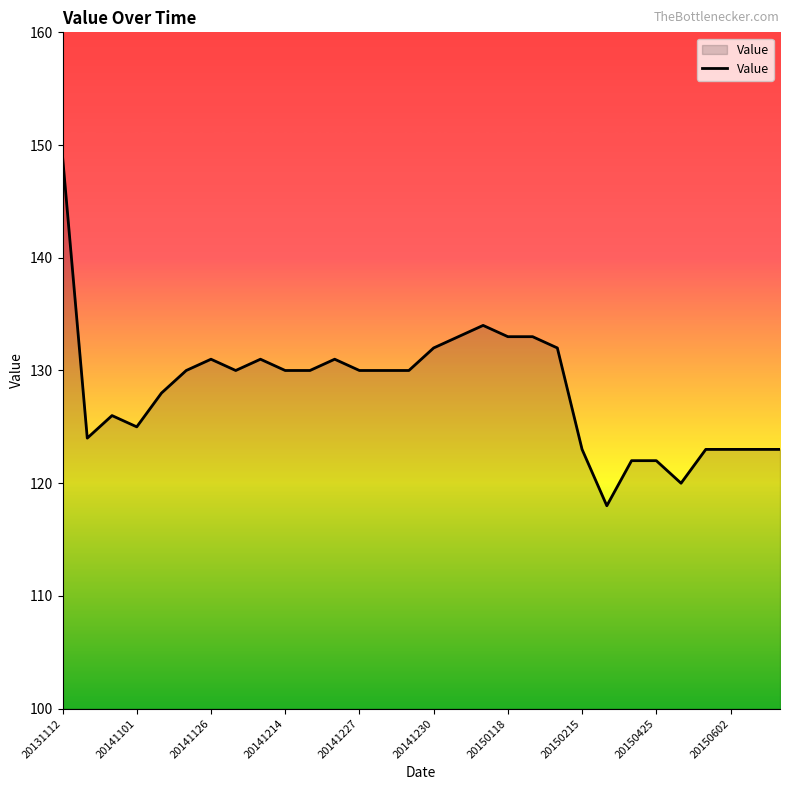

How many distinct data groups are displayed?

1